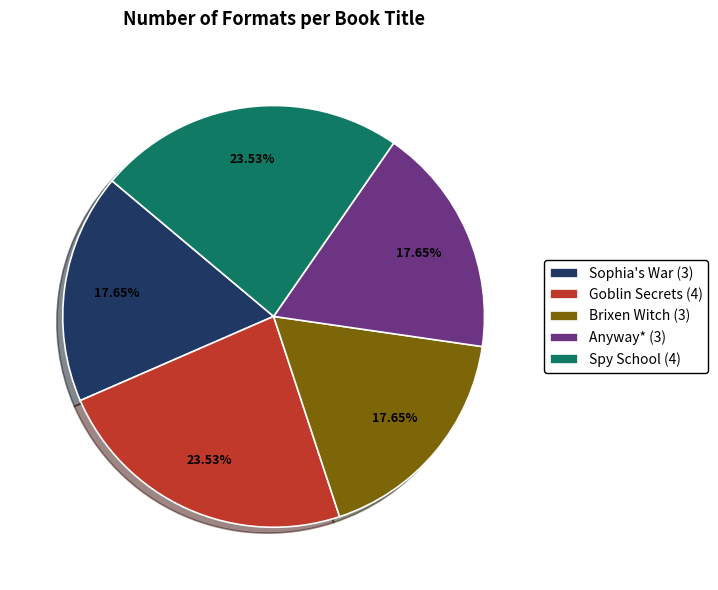

What is the ratio of the value at Spy School (4) to the value at Brixen Witch (3)?

1.3